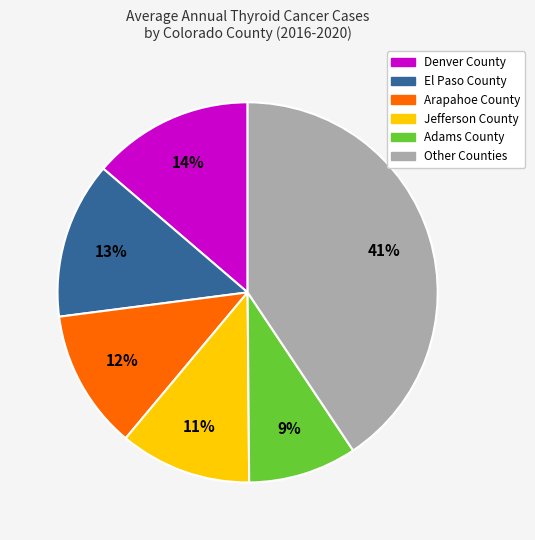

To the nearest percent, what is the average slice percentage?

17%